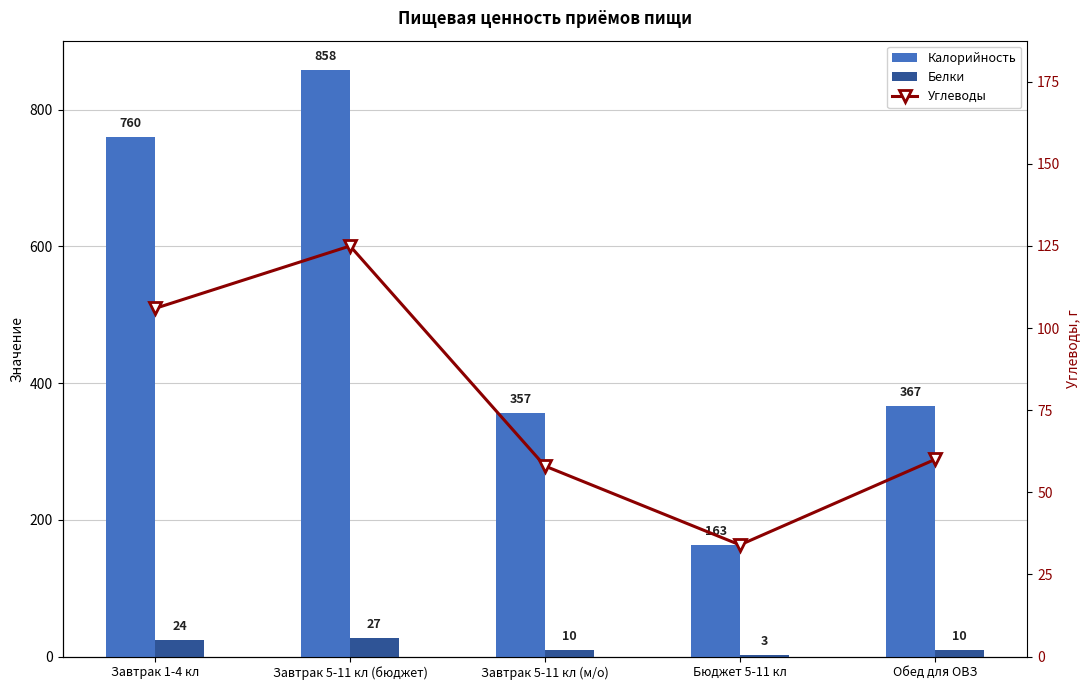

What is the difference between the maximum and minimum values in the Углеводы series?

91